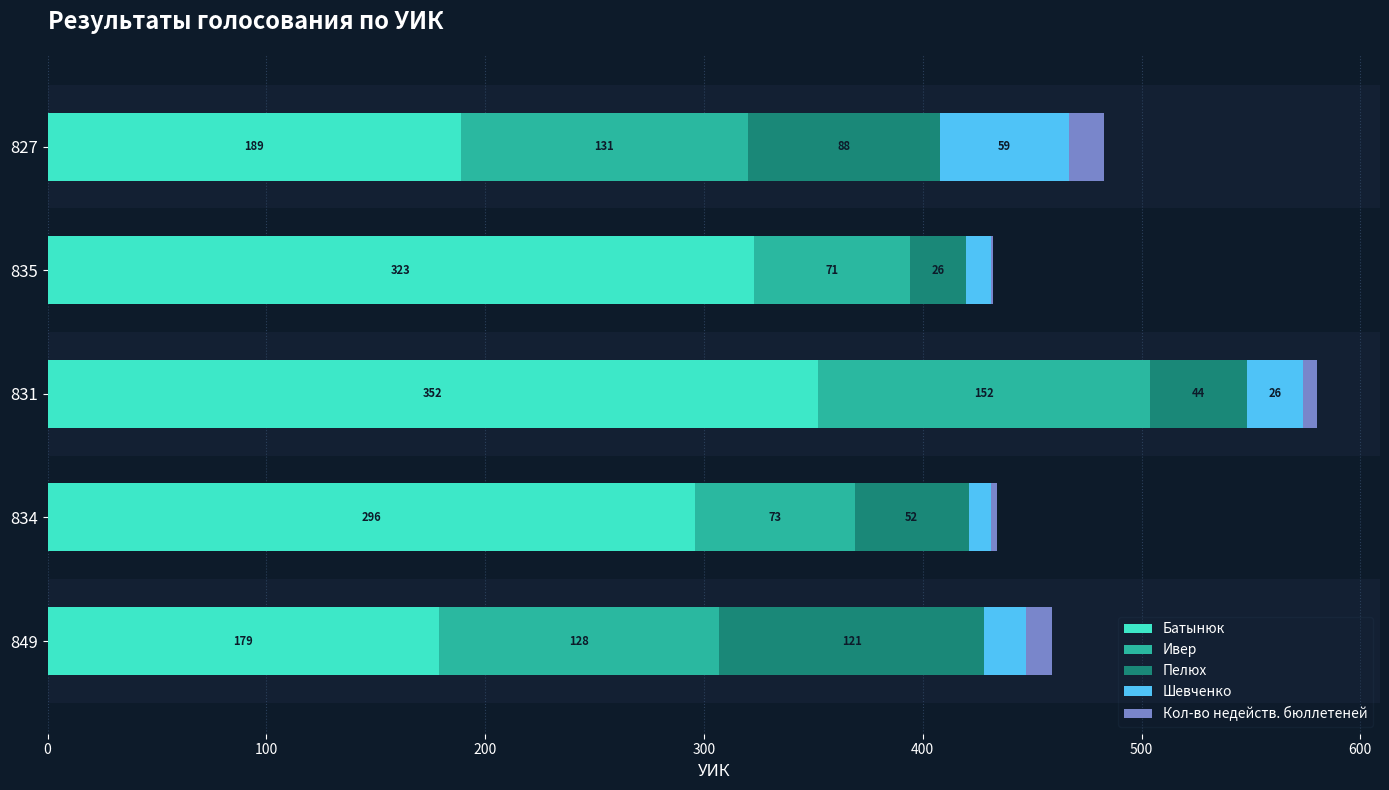

What are all the series names shown in the legend?

Батынюк, Ивер, Пелюх, Шевченко, Кол-во недейств. бюллетеней